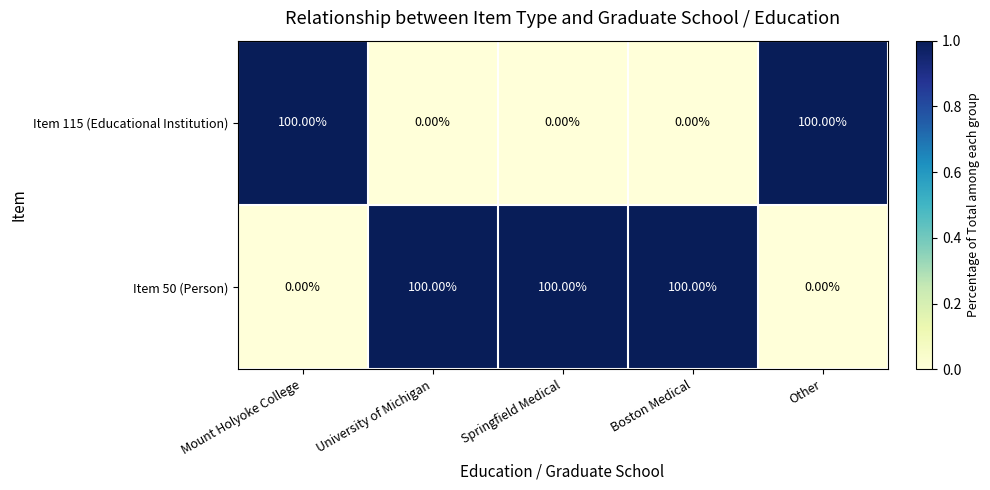

What is the difference between the highest and lowest values at Mount Holyoke College?

100